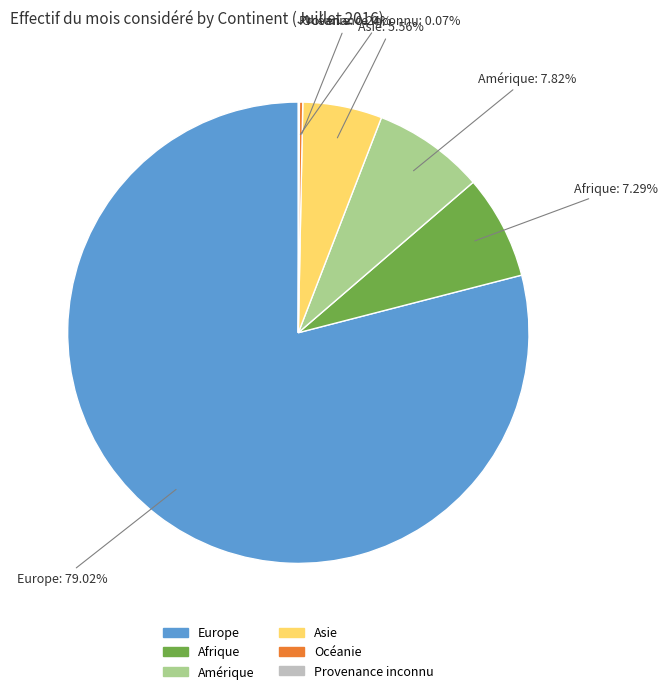

What percentage is the Afrique slice, to the nearest percent?

7%